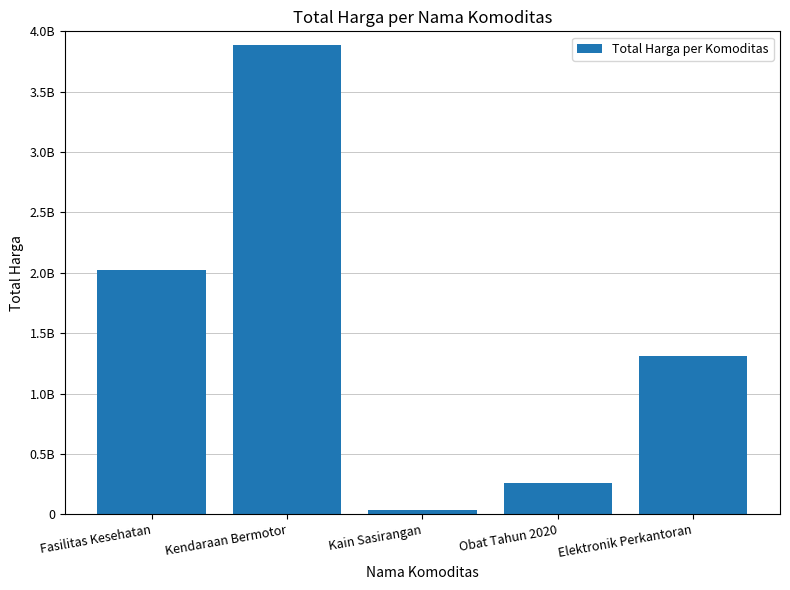

What is the approximate value at Kendaraan Bermotor?

3888564100